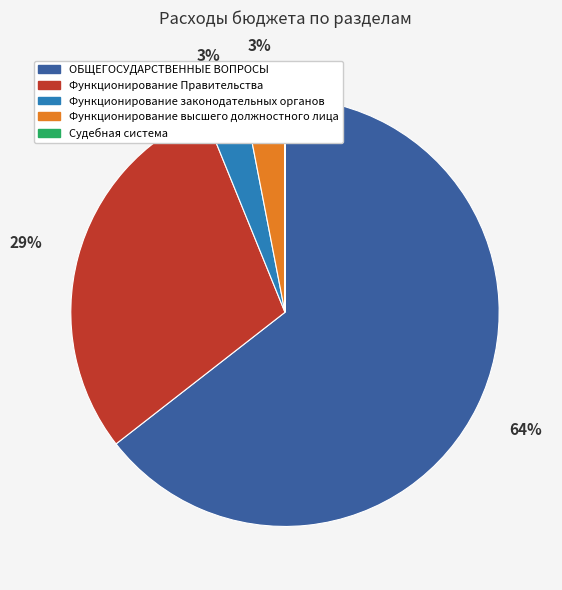

Is the sum of Функционирование законодательных органов and Функционирование Правительства greater than half?

No